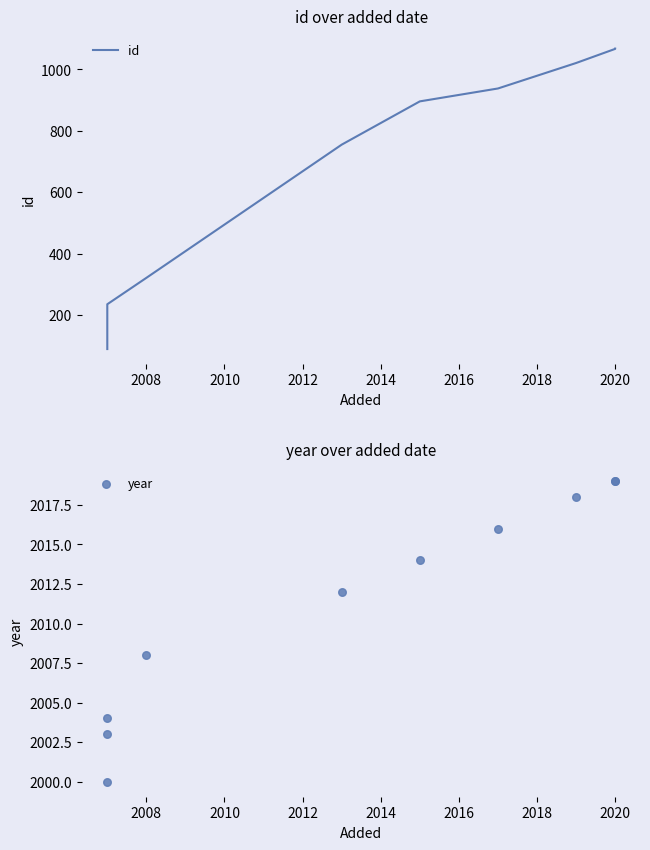

What are all the series names shown in the legend?

id, year